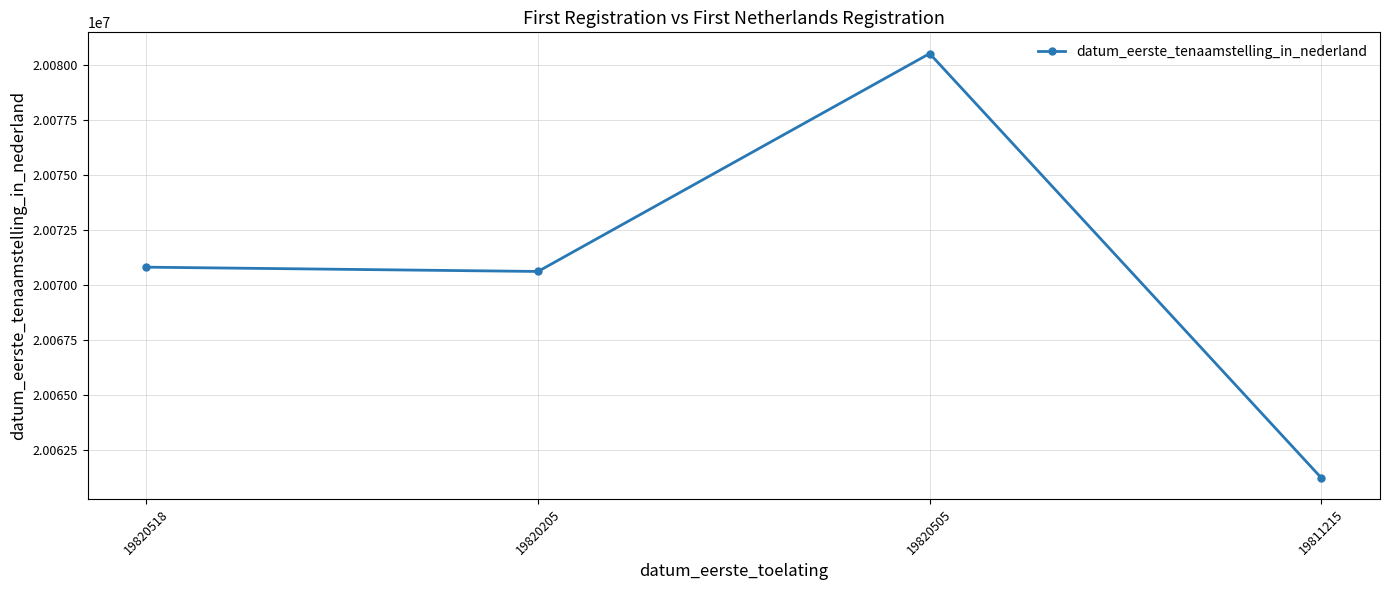

How many categories are shown in the chart?

4